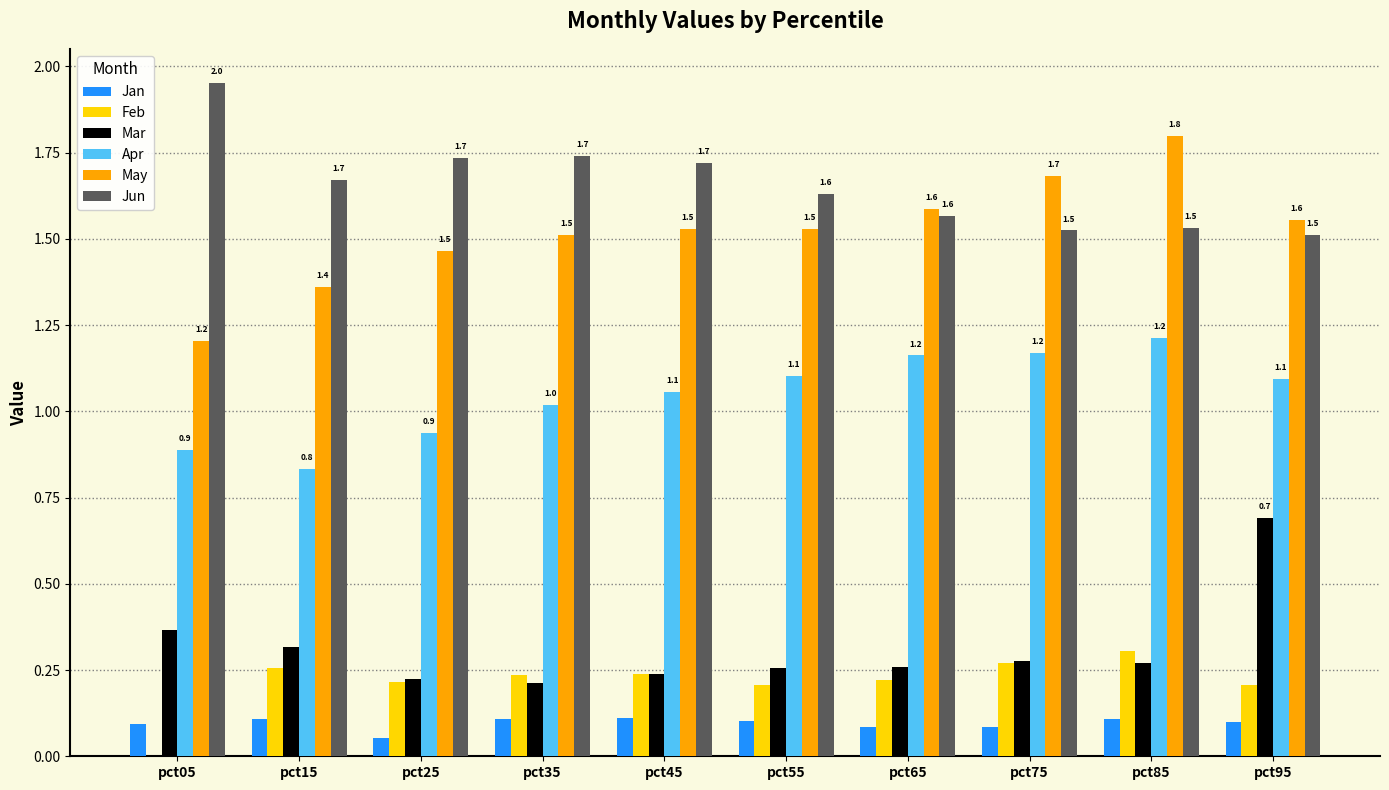

What is the approximate value of May at pct25?

1.5